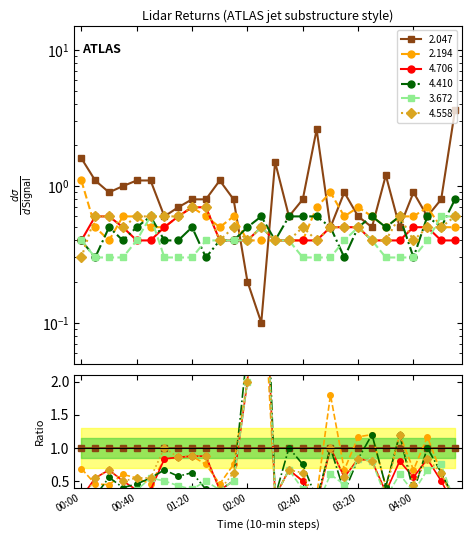

True or false: 2.047 and 2.194 cross at least once.

True